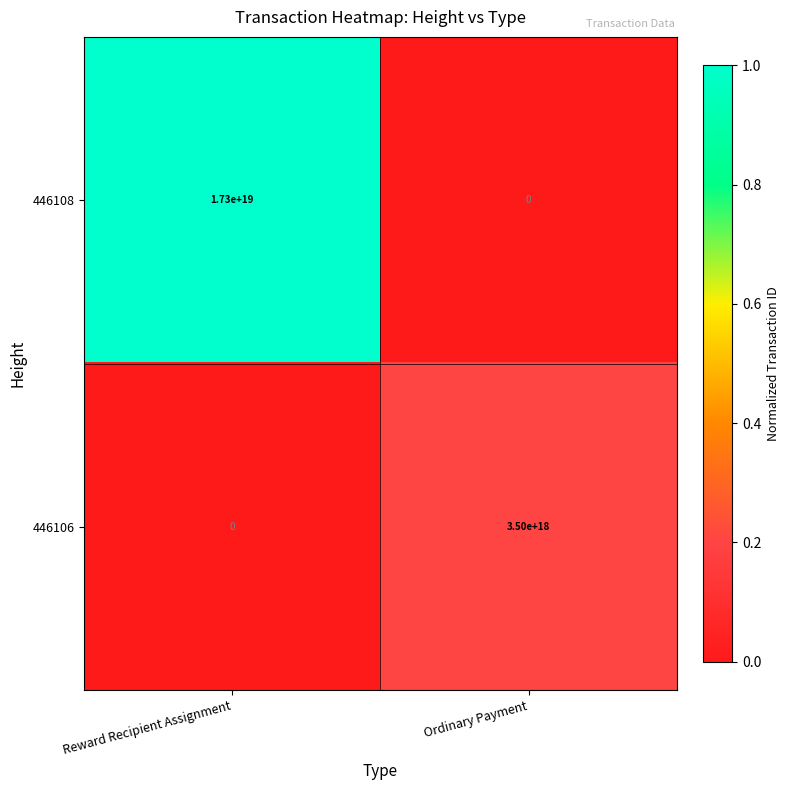

Is it true that 446108 equals 0 at Ordinary Payment?

True